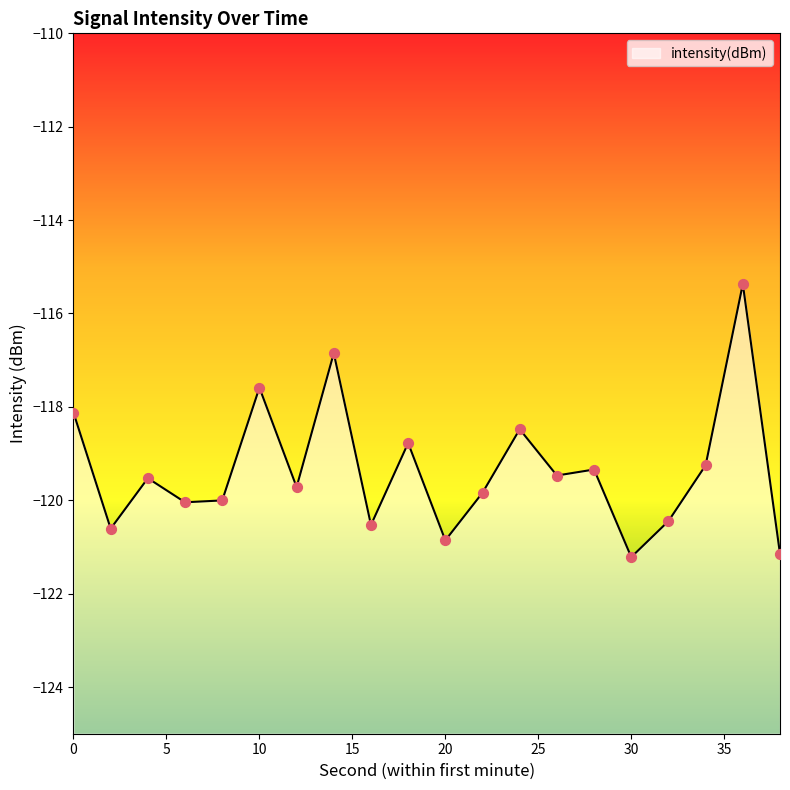

Between 34 and 26, which is larger?

34